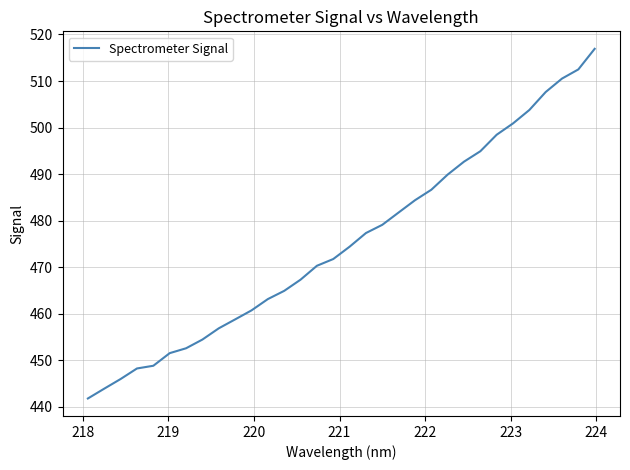

What is the difference between the maximum and minimum values?

75.1